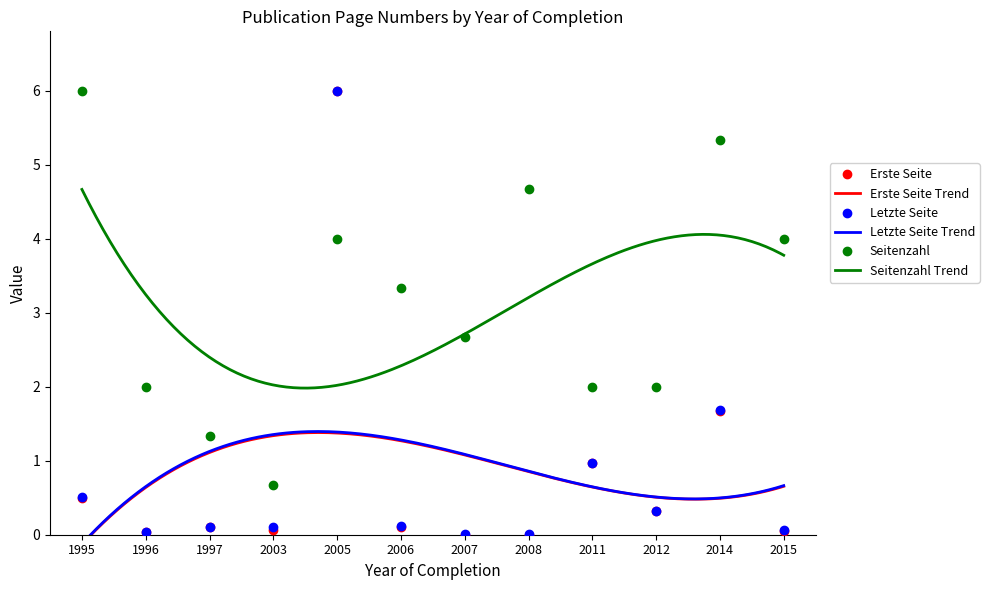

Reading left to right, what are all the values shown in this chart?

Erste Seite: 0.5	0.0	0.1	0.1	6.0	0.1	0.0	0.0	1.0	0.3	1.7	0.1
Letzte Seite: 0.5	0.0	0.1	0.1	6.0	0.1	0.0	0.0	1.0	0.3	1.7	0.1
Seitenzahl: 6.0	2.0	1.3	0.7	4.0	3.3	2.7	4.7	2.0	2.0	5.3	4.0